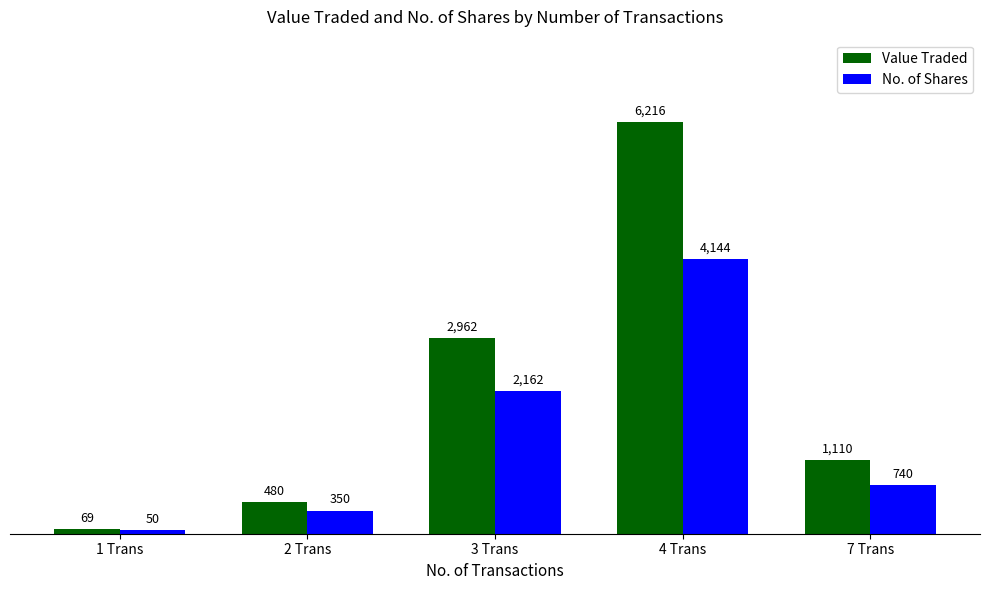

Is it true that Value Traded equals 2962 at 3 Trans?

True